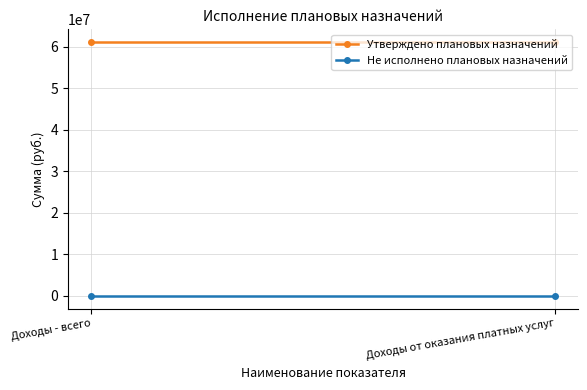

Rank the series at Доходы - всего from lowest to highest value.

Не исполнено плановых назначений, Утверждено плановых назначений